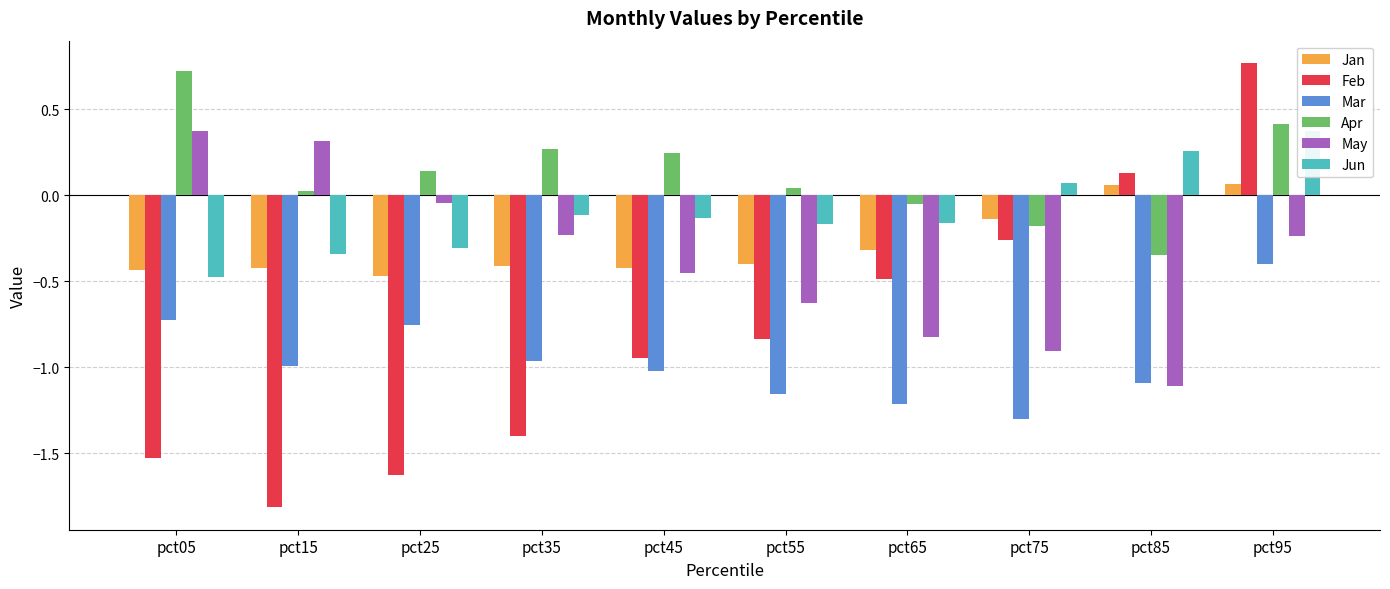

Is it true that Mar equals -1.7 at pct45?

False